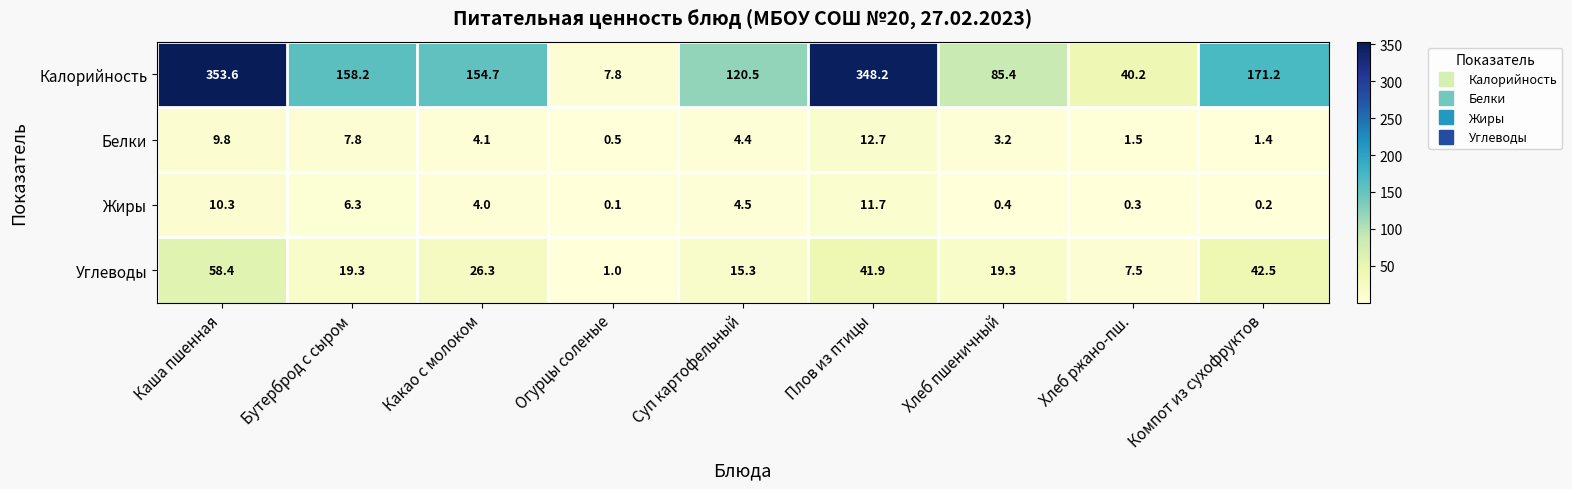

What is the difference between the second highest and second lowest values in the Жиры series?

10.1